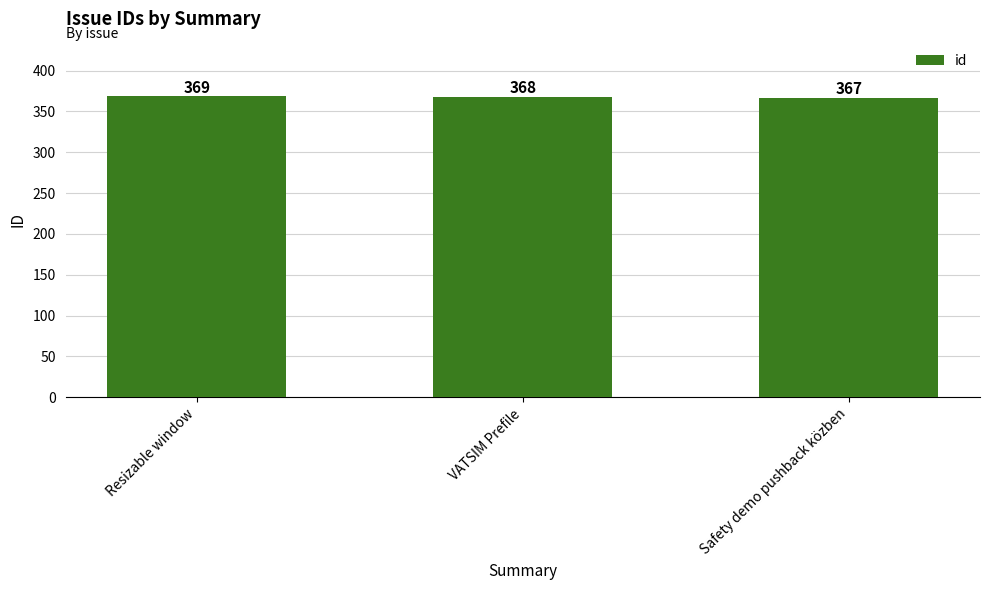

At which category does the chart reach its minimum across all series?

Safety demo pushback közben